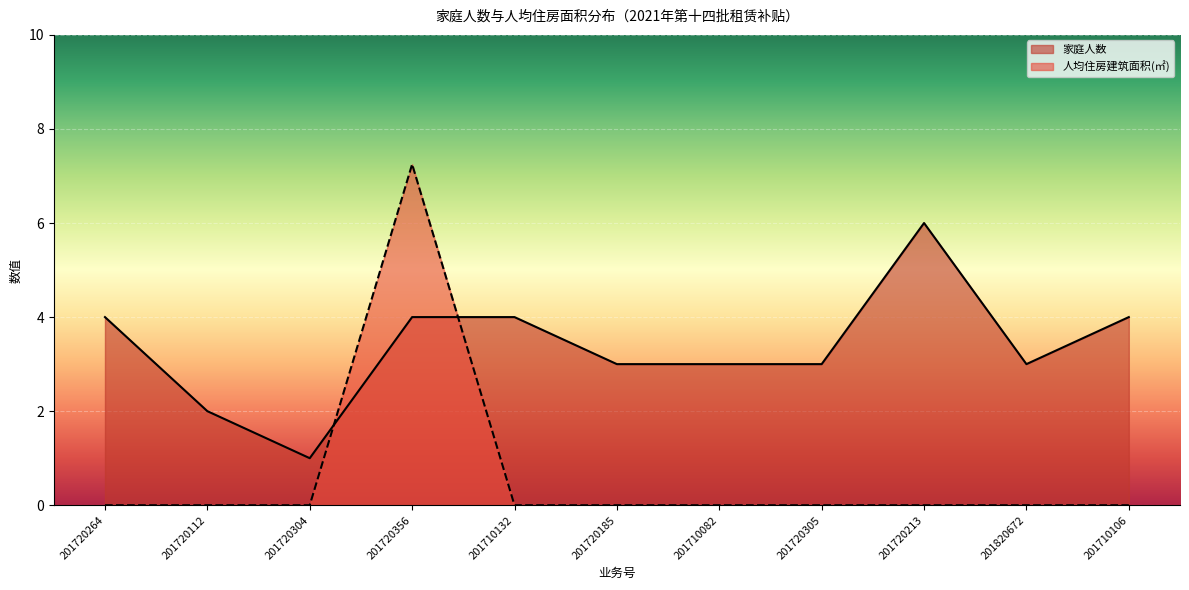

What is the highest value of the 家庭人数 series?

6.0